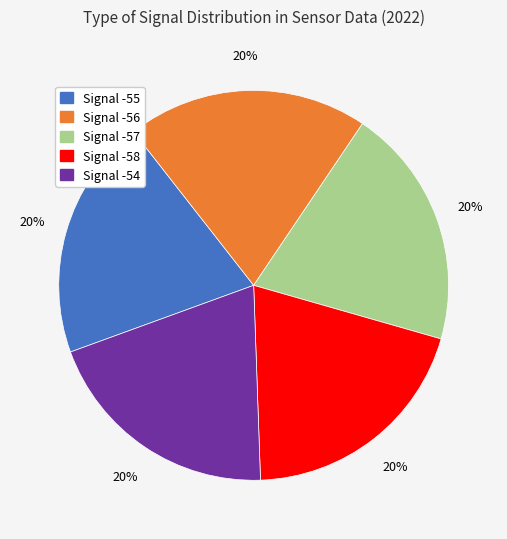

To the nearest percent, what portion does Signal -57 represent?

20%